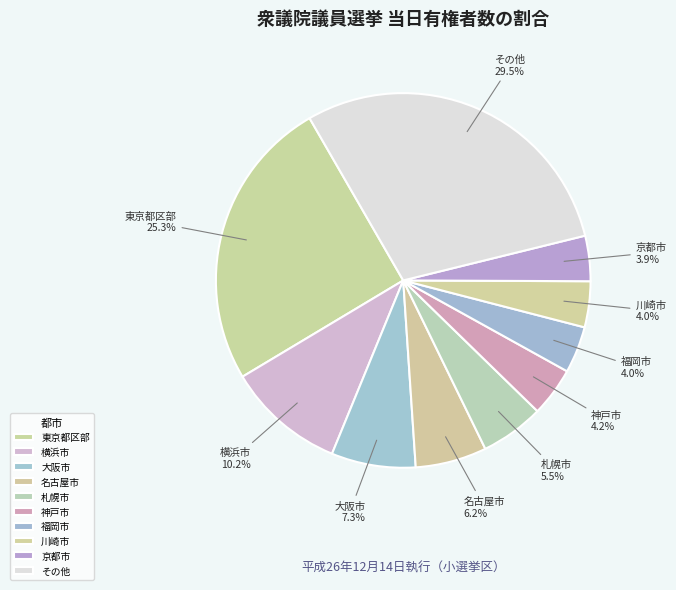

Which has a higher value, 東京都区部 or その他?

その他